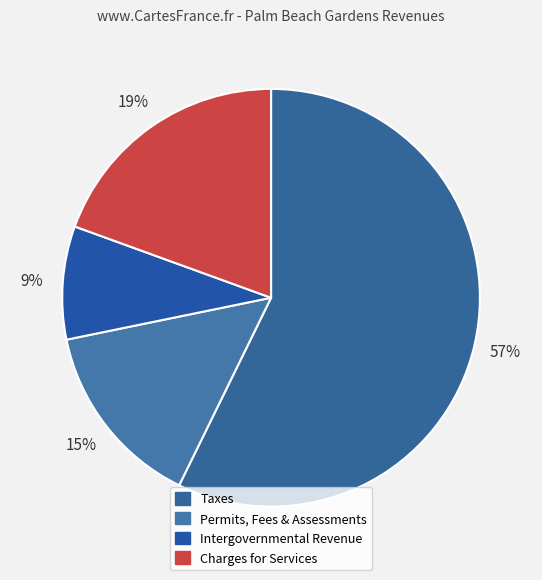

How many slices are in this pie chart?

4